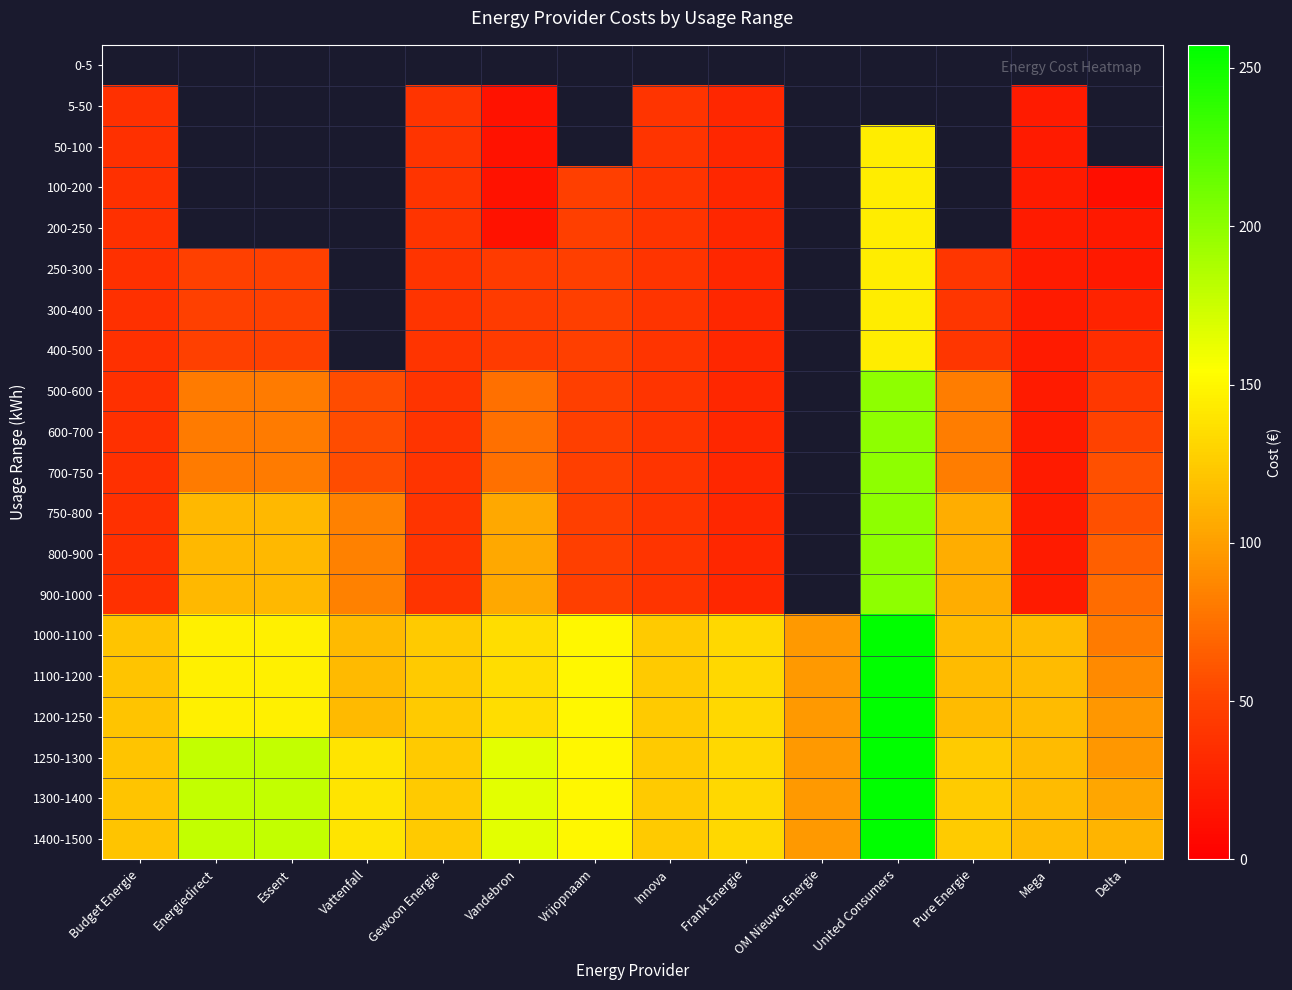

Reading right to left, list all the values displayed in this chart.

0-5: Delta=0.0	Mega=0.0	Pure Energie=0.0	United Consumers=0.0	OM Nieuwe Energie=0.0	Frank Energie=0.0	Innova=0.0	Vrijopnaam=0.0	Vandebron=0.0	Gewoon Energie=0.0	Vattenfall=0.0	Essent=0.0	Energiedirect=0.0	Budget Energie=0.0
5-50: Delta=0.0	Mega=20.6	Pure Energie=0.0	United Consumers=0.0	OM Nieuwe Energie=0.0	Frank Energie=30.0	Innova=40.1	Vrijopnaam=0.0	Vandebron=15.0	Gewoon Energie=40.1	Vattenfall=0.0	Essent=0.0	Energiedirect=0.0	Budget Energie=36.6
50-100: Delta=0.0	Mega=20.6	Pure Energie=0.0	United Consumers=144.6	OM Nieuwe Energie=0.0	Frank Energie=30.0	Innova=40.1	Vrijopnaam=0.0	Vandebron=15.0	Gewoon Energie=40.1	Vattenfall=0.0	Essent=0.0	Energiedirect=0.0	Budget Energie=36.6
100-200: Delta=11.6	Mega=20.6	Pure Energie=0.0	United Consumers=144.6	OM Nieuwe Energie=0.0	Frank Energie=30.0	Innova=40.1	Vrijopnaam=48.0	Vandebron=15.0	Gewoon Energie=40.1	Vattenfall=0.0	Essent=0.0	Energiedirect=0.0	Budget Energie=36.6
200-250: Delta=19.3	Mega=20.6	Pure Energie=0.0	United Consumers=144.6	OM Nieuwe Energie=0.0	Frank Energie=30.0	Innova=40.1	Vrijopnaam=48.0	Vandebron=15.0	Gewoon Energie=40.1	Vattenfall=0.0	Essent=0.0	Energiedirect=0.0	Budget Energie=36.6
250-300: Delta=19.3	Mega=20.6	Pure Energie=40.8	United Consumers=144.6	OM Nieuwe Energie=0.0	Frank Energie=30.0	Innova=40.1	Vrijopnaam=48.0	Vandebron=45.0	Gewoon Energie=40.1	Vattenfall=0.0	Essent=48.8	Energiedirect=48.8	Budget Energie=36.6
300-400: Delta=27.0	Mega=20.6	Pure Energie=40.8	United Consumers=144.6	OM Nieuwe Energie=0.0	Frank Energie=30.0	Innova=40.1	Vrijopnaam=48.0	Vandebron=45.0	Gewoon Energie=40.1	Vattenfall=0.0	Essent=48.8	Energiedirect=48.8	Budget Energie=36.6
400-500: Delta=34.7	Mega=20.6	Pure Energie=40.8	United Consumers=144.6	OM Nieuwe Energie=0.0	Frank Energie=30.0	Innova=40.1	Vrijopnaam=48.0	Vandebron=45.0	Gewoon Energie=40.1	Vattenfall=0.0	Essent=48.8	Energiedirect=48.8	Budget Energie=36.6
500-600: Delta=42.4	Mega=20.6	Pure Energie=81.6	United Consumers=199.8	OM Nieuwe Energie=0.0	Frank Energie=30.0	Innova=40.1	Vrijopnaam=48.0	Vandebron=75.1	Gewoon Energie=40.1	Vattenfall=56.0	Essent=81.4	Energiedirect=81.4	Budget Energie=36.6
600-700: Delta=50.2	Mega=20.6	Pure Energie=81.6	United Consumers=199.8	OM Nieuwe Energie=0.0	Frank Energie=30.0	Innova=40.1	Vrijopnaam=48.0	Vandebron=75.1	Gewoon Energie=40.1	Vattenfall=56.0	Essent=81.4	Energiedirect=81.4	Budget Energie=36.6
700-750: Delta=57.8	Mega=20.6	Pure Energie=81.6	United Consumers=199.8	OM Nieuwe Energie=0.0	Frank Energie=30.0	Innova=40.1	Vrijopnaam=48.0	Vandebron=75.1	Gewoon Energie=40.1	Vattenfall=56.0	Essent=81.4	Energiedirect=81.4	Budget Energie=36.6
750-800: Delta=57.8	Mega=20.6	Pure Energie=108.0	United Consumers=199.8	OM Nieuwe Energie=0.0	Frank Energie=30.0	Innova=40.1	Vrijopnaam=48.0	Vandebron=105.0	Gewoon Energie=40.1	Vattenfall=84.0	Essent=113.6	Energiedirect=113.6	Budget Energie=36.6
800-900: Delta=65.5	Mega=20.6	Pure Energie=108.0	United Consumers=199.8	OM Nieuwe Energie=0.0	Frank Energie=30.0	Innova=40.1	Vrijopnaam=48.0	Vandebron=105.0	Gewoon Energie=40.1	Vattenfall=84.0	Essent=113.6	Energiedirect=113.6	Budget Energie=36.6
900-1000: Delta=73.3	Mega=20.6	Pure Energie=108.0	United Consumers=199.8	OM Nieuwe Energie=0.0	Frank Energie=30.0	Innova=40.1	Vrijopnaam=48.0	Vandebron=105.0	Gewoon Energie=40.1	Vattenfall=84.0	Essent=113.6	Energiedirect=113.6	Budget Energie=36.6
1000-1100: Delta=80.9	Mega=116.2	Pure Energie=116.4	United Consumers=257.3	OM Nieuwe Energie=96.8	Frank Energie=132.0	Innova=124.1	Vrijopnaam=150.0	Vandebron=135.0	Gewoon Energie=124.1	Vattenfall=115.0	Essent=146.2	Energiedirect=146.2	Budget Energie=120.8
1100-1200: Delta=88.6	Mega=116.2	Pure Energie=116.4	United Consumers=257.3	OM Nieuwe Energie=96.8	Frank Energie=132.0	Innova=124.1	Vrijopnaam=150.0	Vandebron=135.0	Gewoon Energie=124.1	Vattenfall=115.0	Essent=146.2	Energiedirect=146.2	Budget Energie=120.8
1200-1250: Delta=96.3	Mega=116.2	Pure Energie=116.4	United Consumers=257.3	OM Nieuwe Energie=96.8	Frank Energie=132.0	Innova=124.1	Vrijopnaam=150.0	Vandebron=135.0	Gewoon Energie=124.1	Vattenfall=115.0	Essent=146.2	Energiedirect=146.2	Budget Energie=120.8
1250-1300: Delta=96.3	Mega=116.2	Pure Energie=124.8	United Consumers=257.3	OM Nieuwe Energie=96.8	Frank Energie=132.0	Innova=124.1	Vrijopnaam=150.0	Vandebron=165.0	Gewoon Energie=124.1	Vattenfall=139.0	Essent=178.8	Energiedirect=178.8	Budget Energie=120.8
1300-1400: Delta=104.1	Mega=116.2	Pure Energie=124.8	United Consumers=257.3	OM Nieuwe Energie=96.8	Frank Energie=132.0	Innova=124.1	Vrijopnaam=150.0	Vandebron=165.0	Gewoon Energie=124.1	Vattenfall=139.0	Essent=178.8	Energiedirect=178.8	Budget Energie=120.8
1400-1500: Delta=111.8	Mega=116.2	Pure Energie=124.8	United Consumers=257.3	OM Nieuwe Energie=96.8	Frank Energie=132.0	Innova=124.1	Vrijopnaam=150.0	Vandebron=165.0	Gewoon Energie=124.1	Vattenfall=139.0	Essent=178.8	Energiedirect=178.8	Budget Energie=120.8